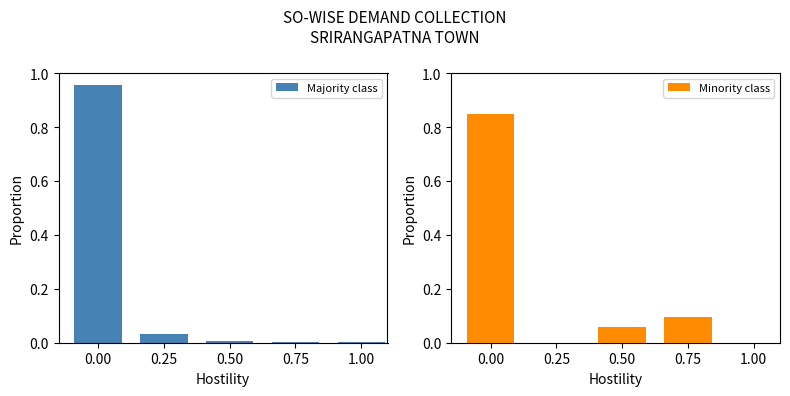

Rank the categories by Minority class value from lowest to highest.

0.25, 1.00, 0.50, 0.75, 0.00